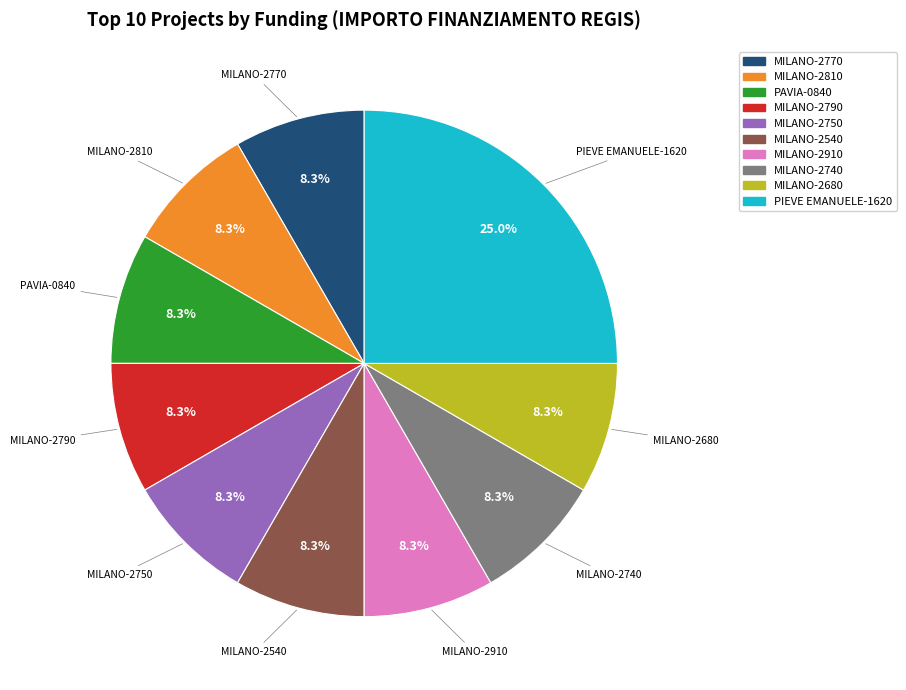

Count the number of slices in the pie.

10